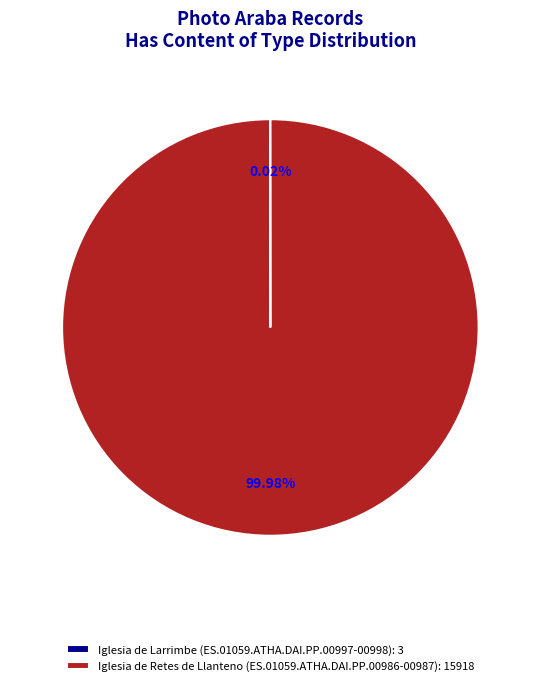

Does any single category account for the majority?

Yes